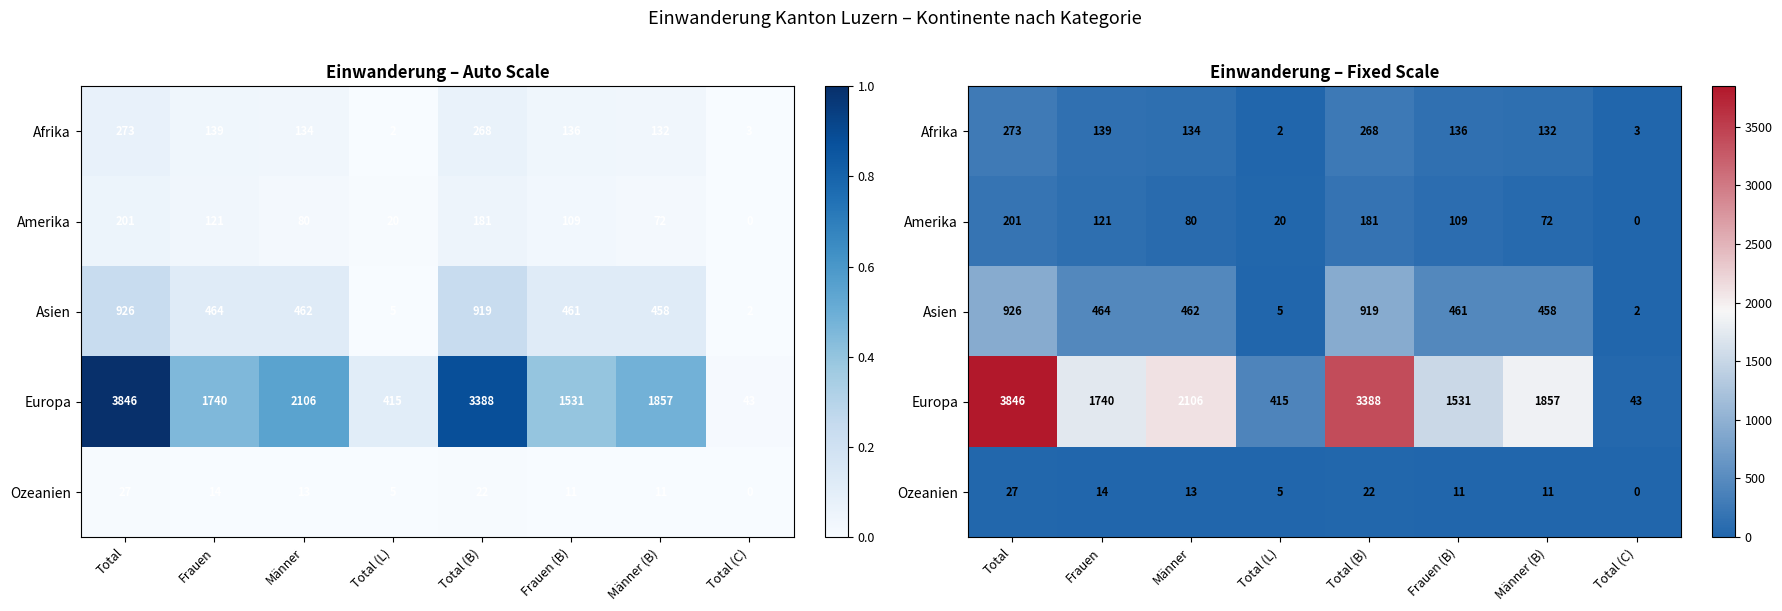

Rank the series at Total (B) from lowest to highest value.

Ozeanien, Amerika, Afrika, Asien, Europa